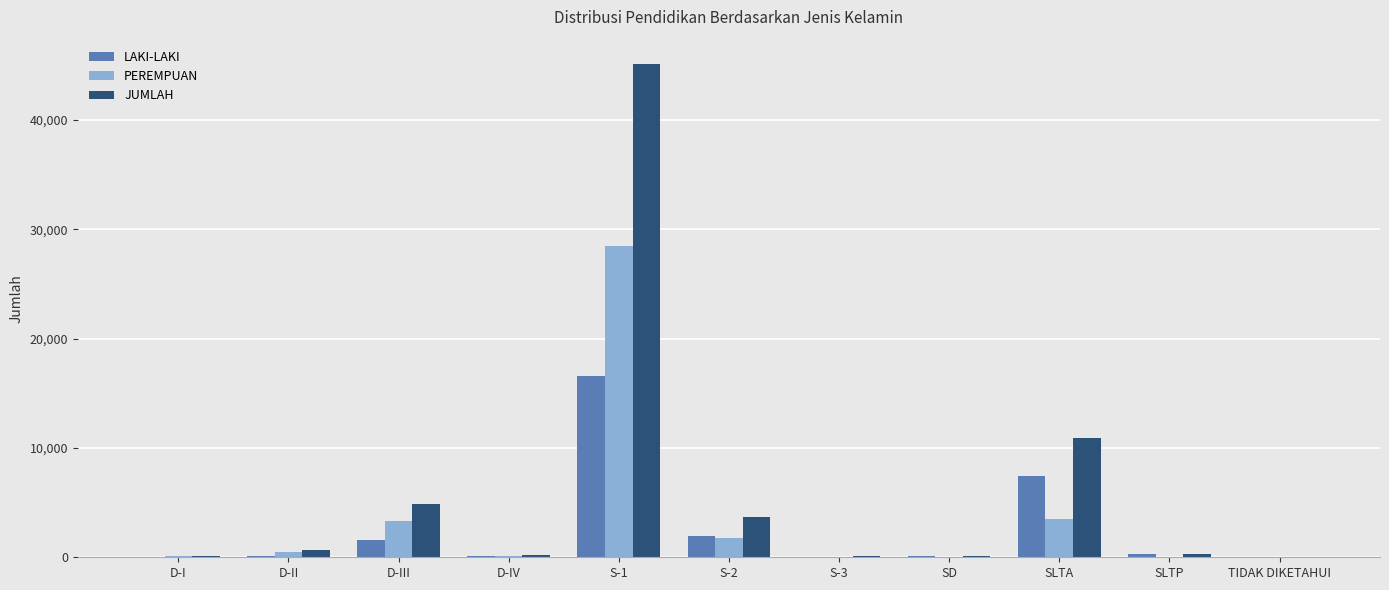

Which series has the widest spread of values?

JUMLAH